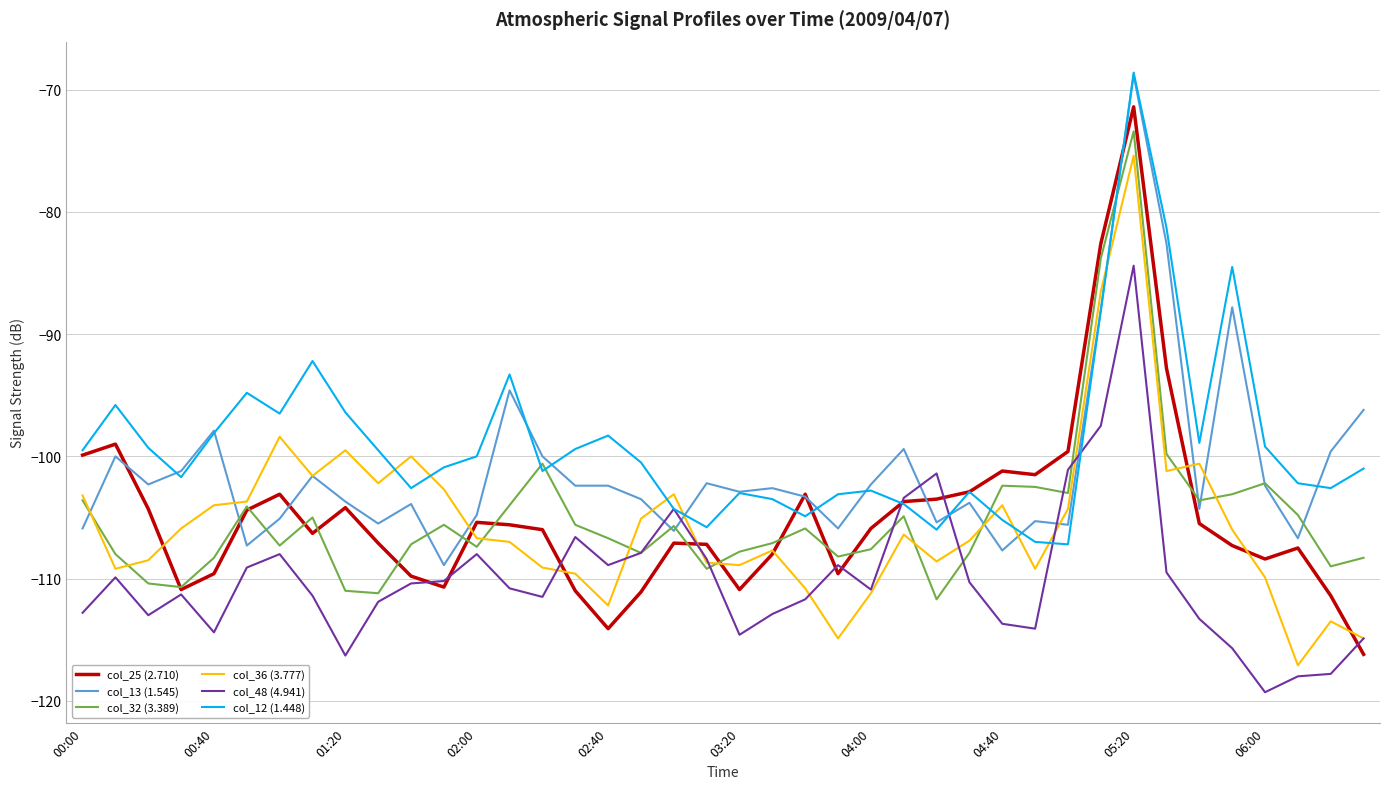

What is the lowest value of the col_32 (3.389) series?

-111.7